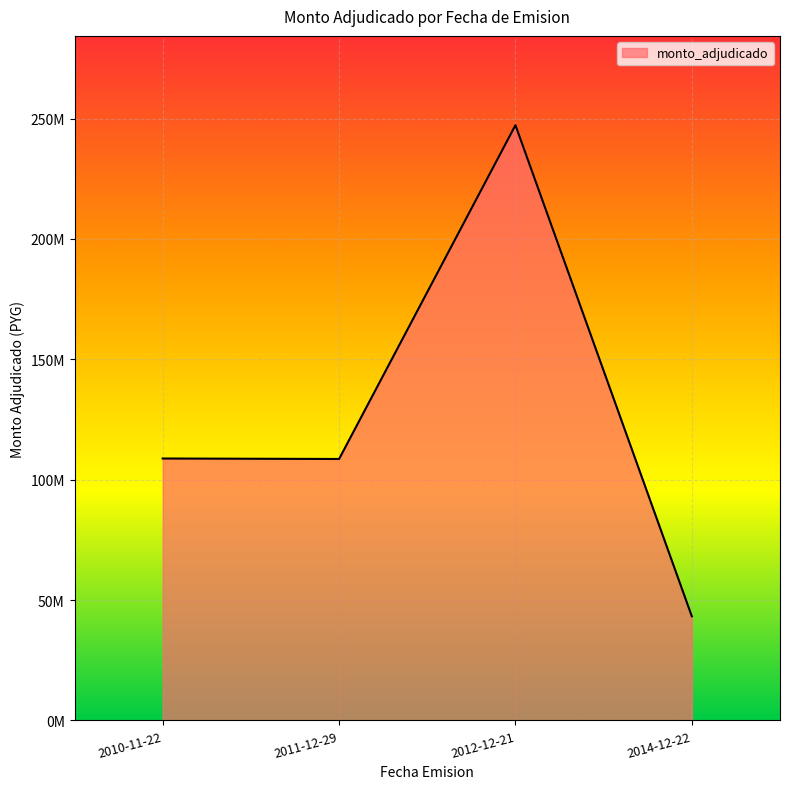

True or false: the data shows 108800000 at 2010-11-22.

True